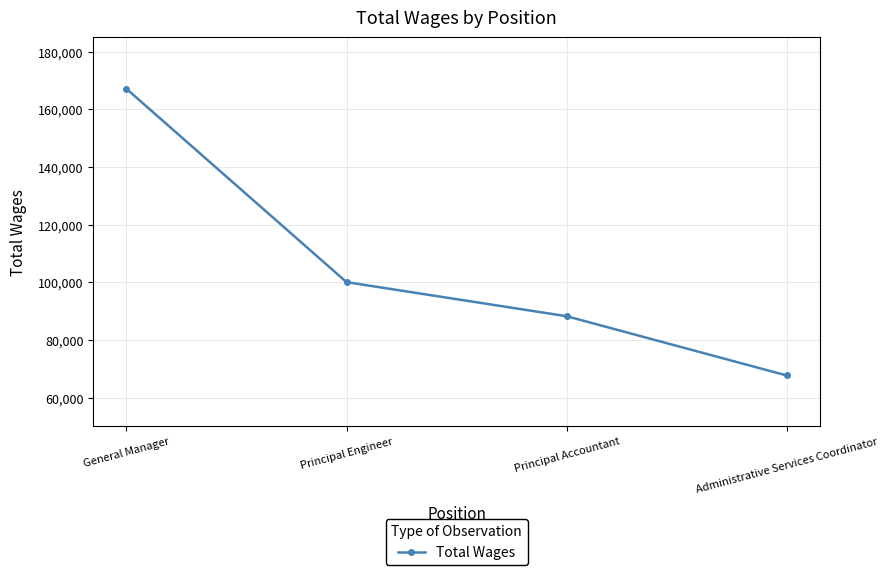

What is the label of the 4th point from the right?

General Manager